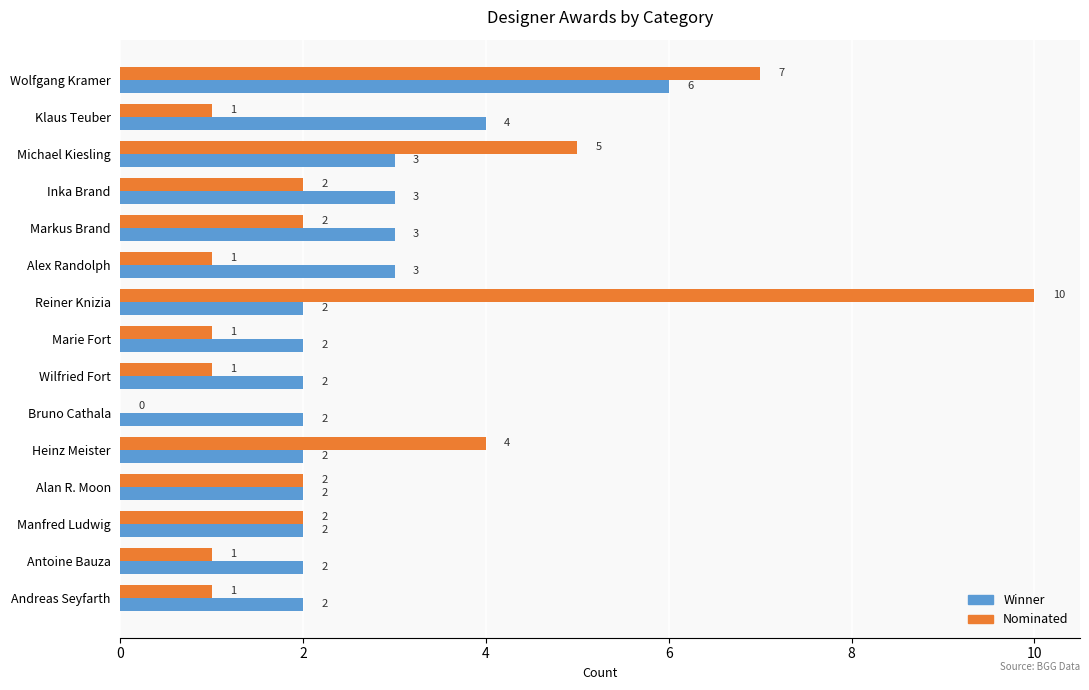

The value of Nominated at Heinz Meister is 2. True or false?

False